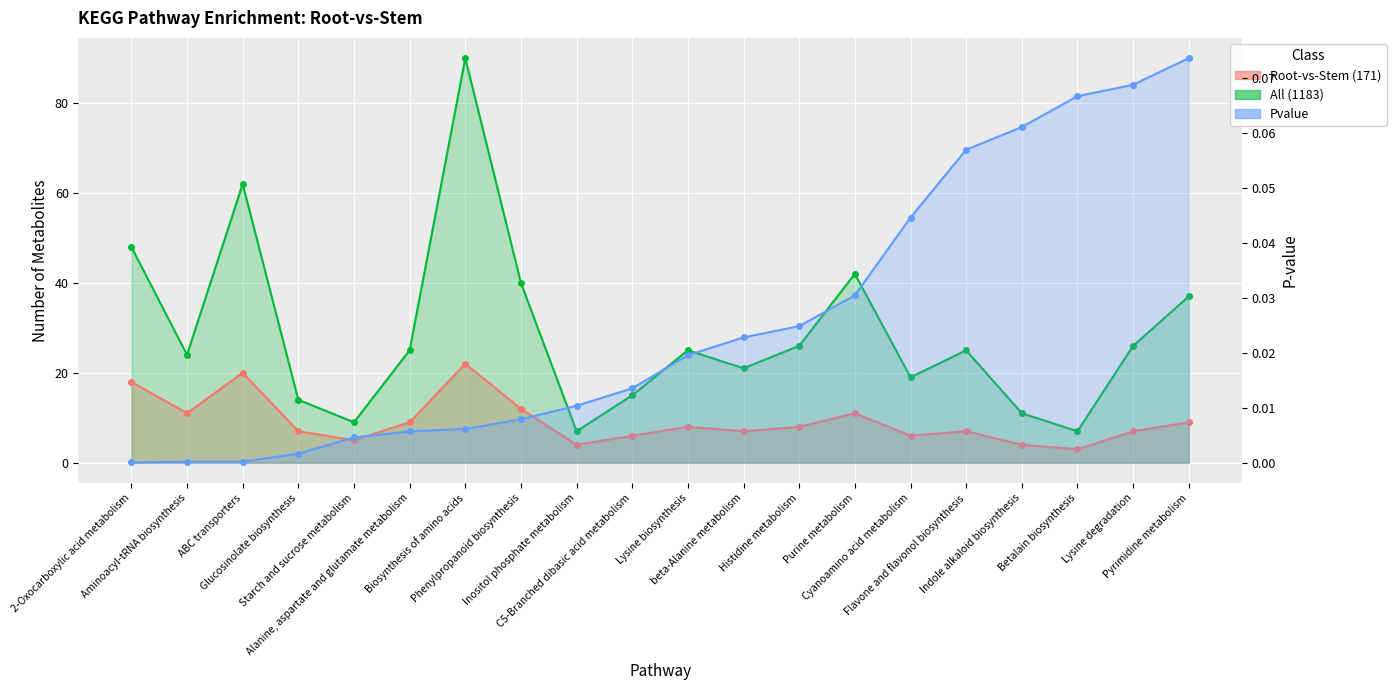

Which has a higher value, Starch and sucrose metabolism or Pyrimidine metabolism?

Pyrimidine metabolism